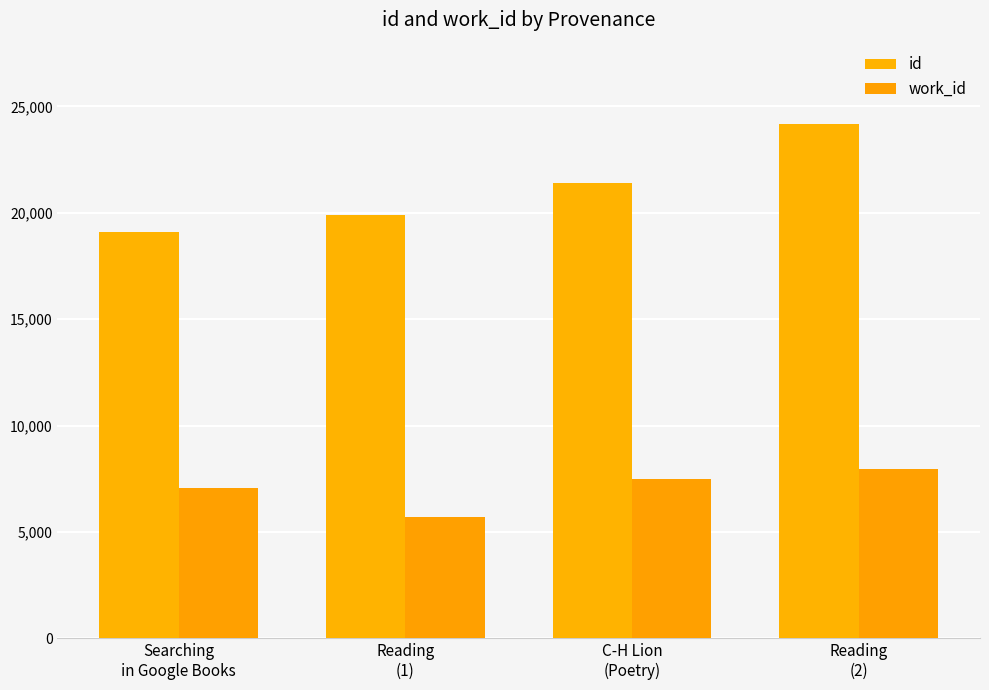

What position from the left is Reading
(1)?

2